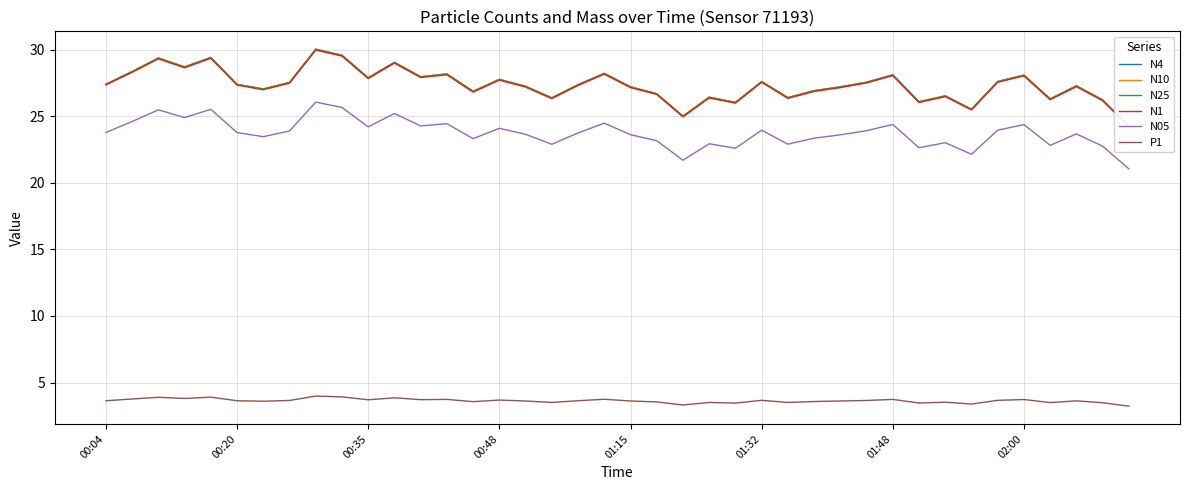

Is the value of N25 at 24 greater than the value of N05 at 27?

Yes